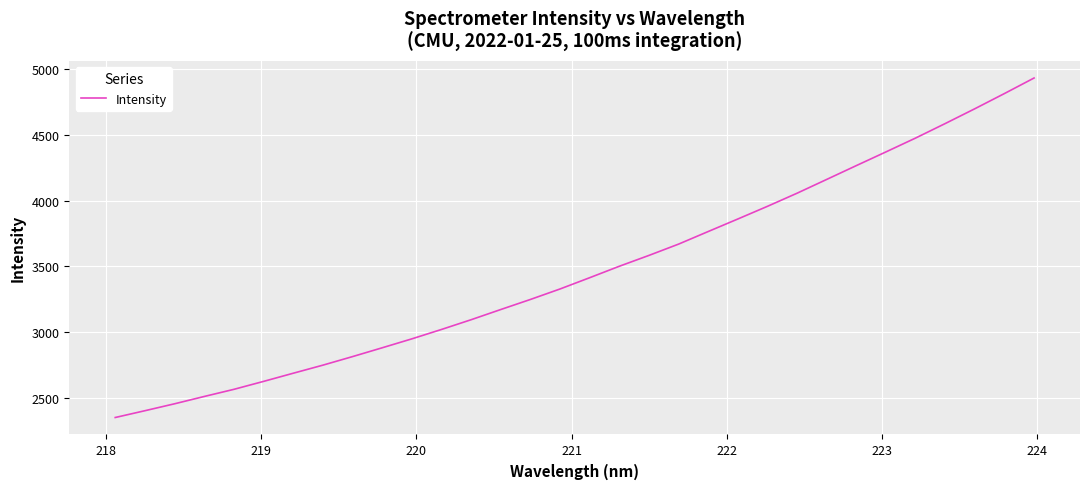

What is the maximum value shown in the chart?

4931.4